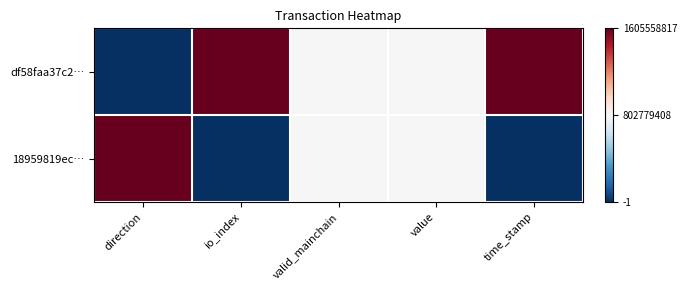

Rank the series by their maximum value, from lowest to highest.

df58faa37c2…, 18959819ec…